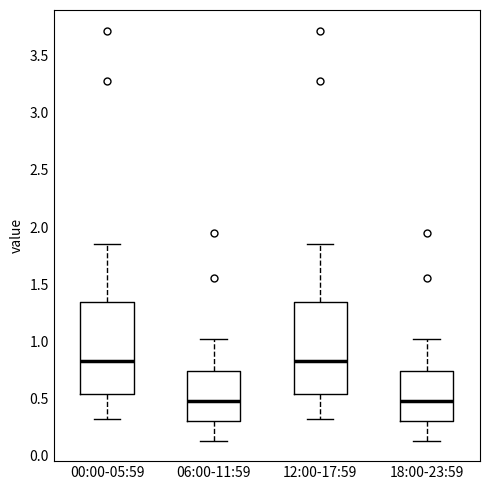

Where is the lower edge of the box for 06:00-11:59 on the y-axis? The values are not printed on the chart, so give them approximately, as read against the axis.

0.30